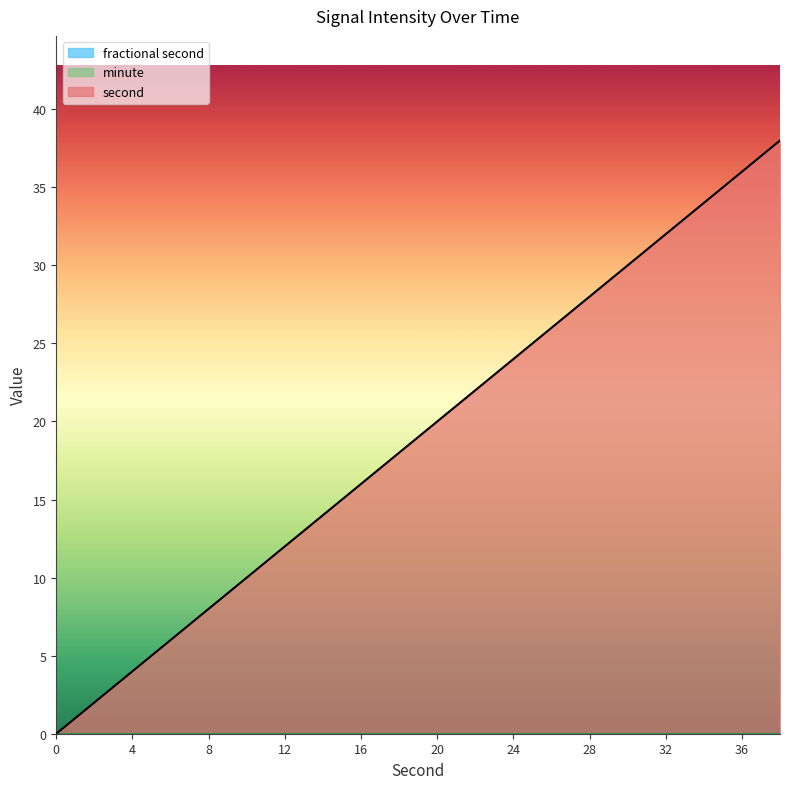

Rank the categories by second value from lowest to highest.

0, 2, 4, 6, 8, 10, 12, 14, 16, 18, 20, 22, 24, 26, 28, 30, 32, 34, 36, 38